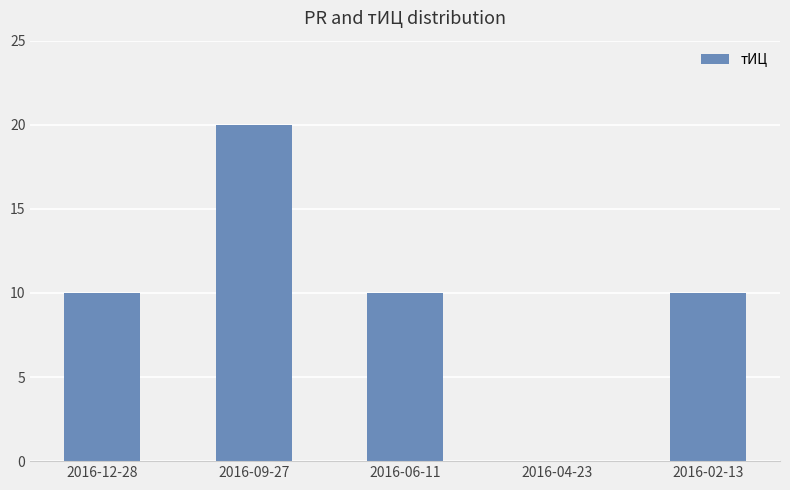

What is the maximum value shown in the chart?

20